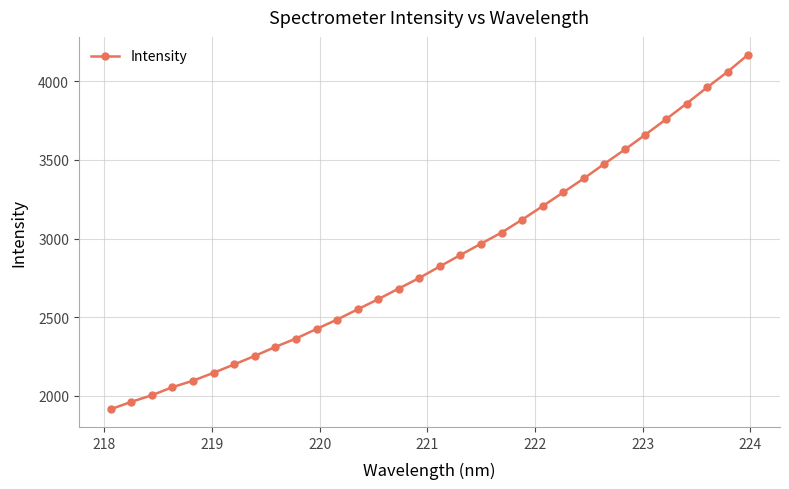

True or false: the data has more than 2 interior local peaks.

False